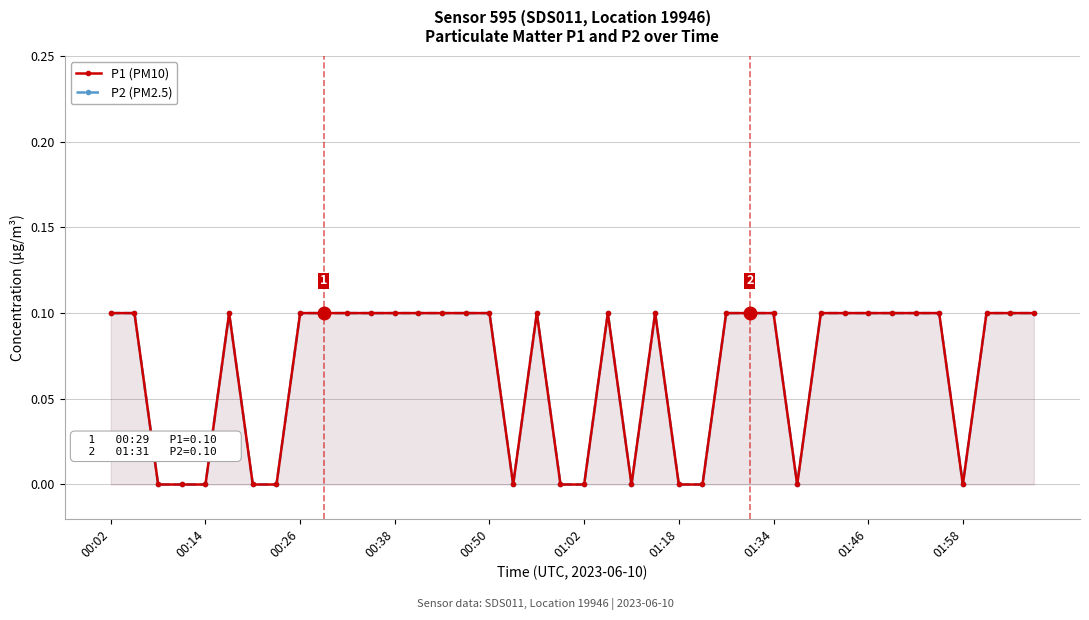

Which series has the widest spread of values?

P1 (PM10)